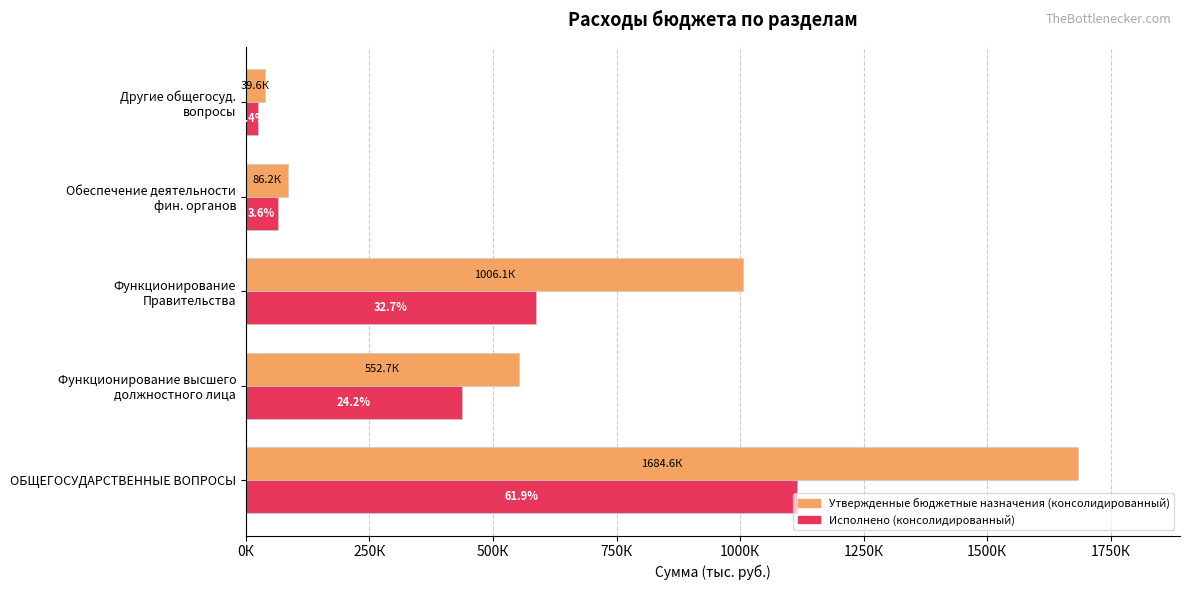

What is the minimum value for Исполнено (консолидированный)?

25200.0